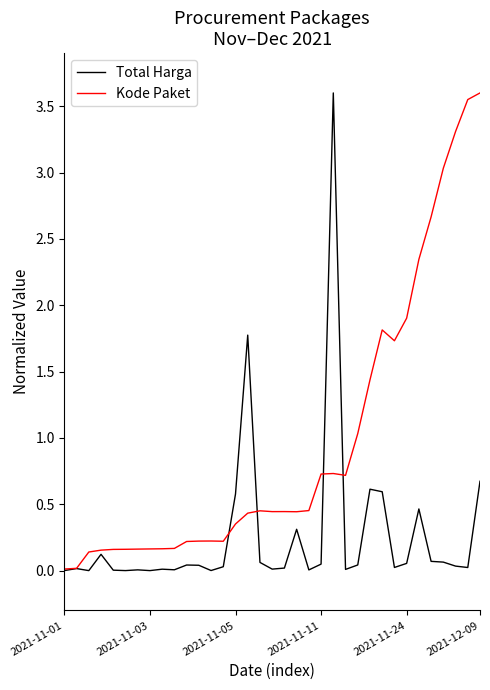

Rank the series by their average value, from lowest to highest.

Total Harga, Kode Paket